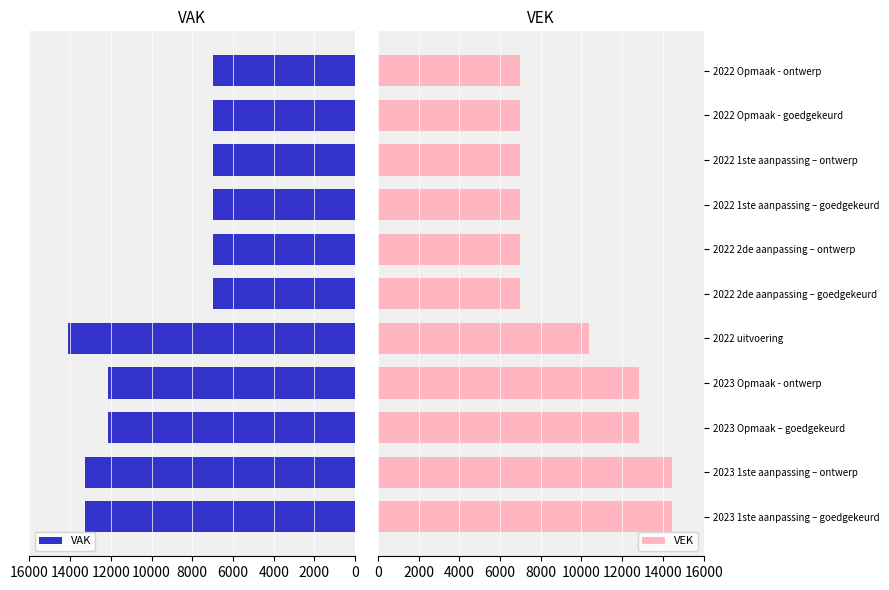

What is the average value of the VAK series?

9712